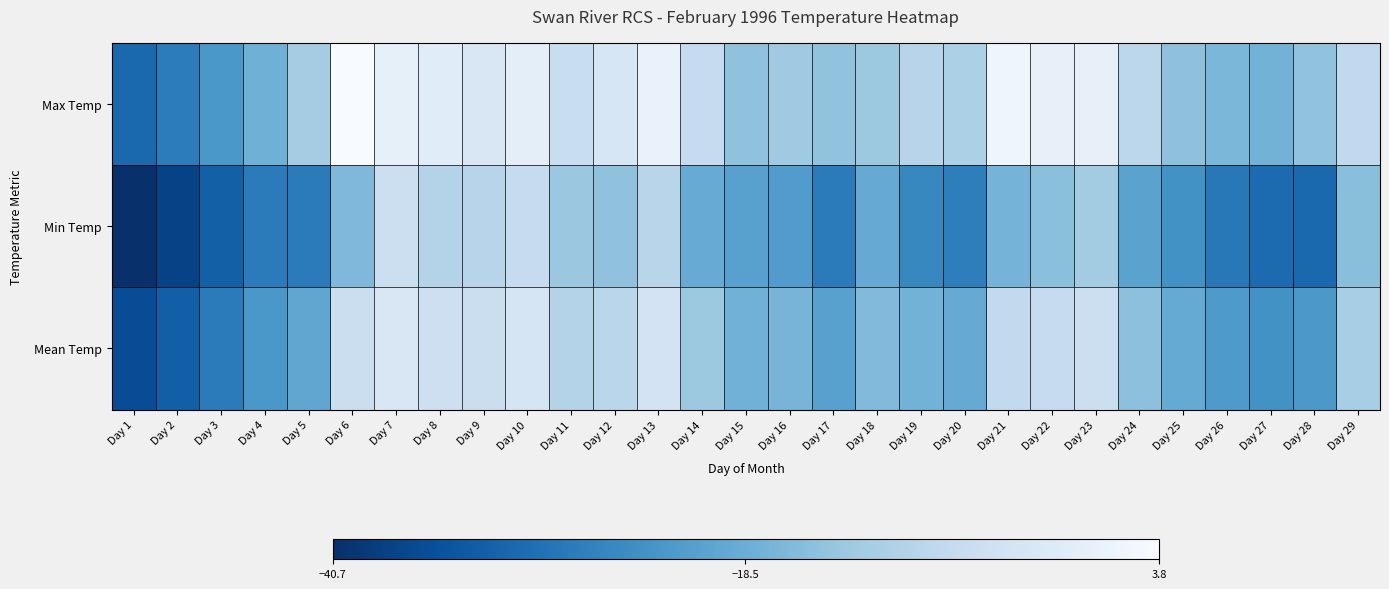

Reading left to right, list all the values displayed in this chart.

Max Temp: Day 1=-30.9	Day 2=-27.6	Day 3=-22.9	Day 4=-18.0	Day 5=-12.0	Day 6=3.8	Day 7=0.1	Day 8=-1.4	Day 9=-2.9	Day 10=-0.4	Day 11=-6.6	Day 12=-3.4	Day 13=0.7	Day 14=-7.2	Day 15=-14.3	Day 16=-12.6	Day 17=-14.2	Day 18=-12.9	Day 19=-9.4	Day 20=-10.9	Day 21=1.8	Day 22=0.3	Day 23=0.3	Day 24=-8.7	Day 25=-14.5	Day 26=-16.6	Day 27=-17.5	Day 28=-14.2	Day 29=-8.0
Min Temp: Day 1=-40.7	Day 2=-37.5	Day 3=-32.5	Day 4=-27.8	Day 5=-27.8	Day 6=-16.2	Day 7=-5.8	Day 8=-9.8	Day 9=-9.3	Day 10=-7.2	Day 11=-13.1	Day 12=-14.4	Day 13=-9.2	Day 14=-18.8	Day 15=-20.9	Day 16=-21.8	Day 17=-27.7	Day 18=-19.1	Day 19=-25.6	Day 20=-27.3	Day 21=-17.4	Day 22=-14.8	Day 23=-12.1	Day 24=-20.7	Day 25=-23.9	Day 26=-28.2	Day 27=-30.5	Day 28=-31.1	Day 29=-15.1
Mean Temp: Day 1=-35.8	Day 2=-32.6	Day 3=-27.7	Day 4=-22.9	Day 5=-19.9	Day 6=-6.2	Day 7=-2.9	Day 8=-5.6	Day 9=-6.1	Day 10=-3.8	Day 11=-9.9	Day 12=-8.9	Day 13=-4.3	Day 14=-13.0	Day 15=-17.6	Day 16=-17.2	Day 17=-21.0	Day 18=-16.0	Day 19=-17.5	Day 20=-19.1	Day 21=-7.8	Day 22=-7.3	Day 23=-5.9	Day 24=-14.7	Day 25=-19.2	Day 26=-22.4	Day 27=-24.0	Day 28=-22.7	Day 29=-11.6